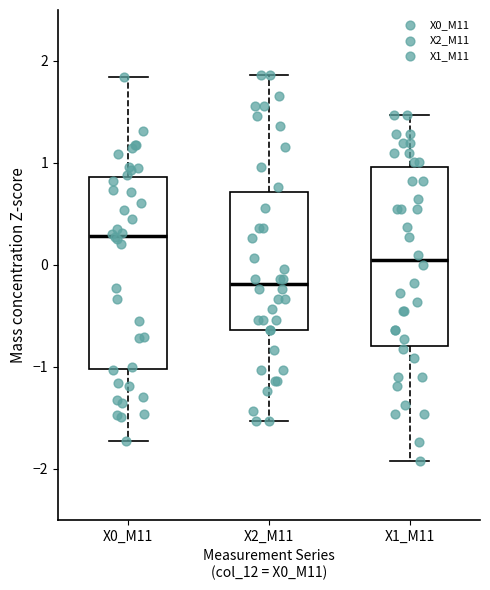

Reading left to right, read every box against the y-axis: the position of its median line, the range the box covers, and the ends of its whiskers. The values are not printed on the chart, so give them approximately, as read against the axis.

X0_M11: median 0.3, box -1.0 to 0.9, whiskers -1.7 to 1.8
X2_M11: median -0.2, box -0.6 to 0.7, whiskers -1.5 to 1.9
X1_M11: median 0.0, box -0.8 to 1.0, whiskers -1.9 to 1.5